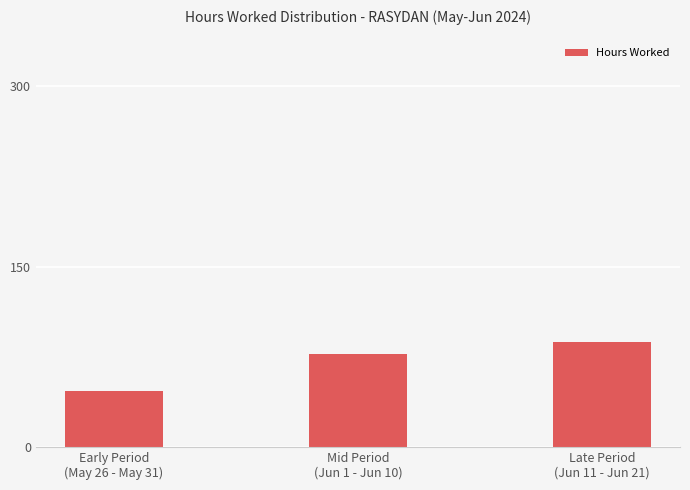

At which category does the chart reach its peak across all series?

Late Period
(Jun 11 - Jun 21)